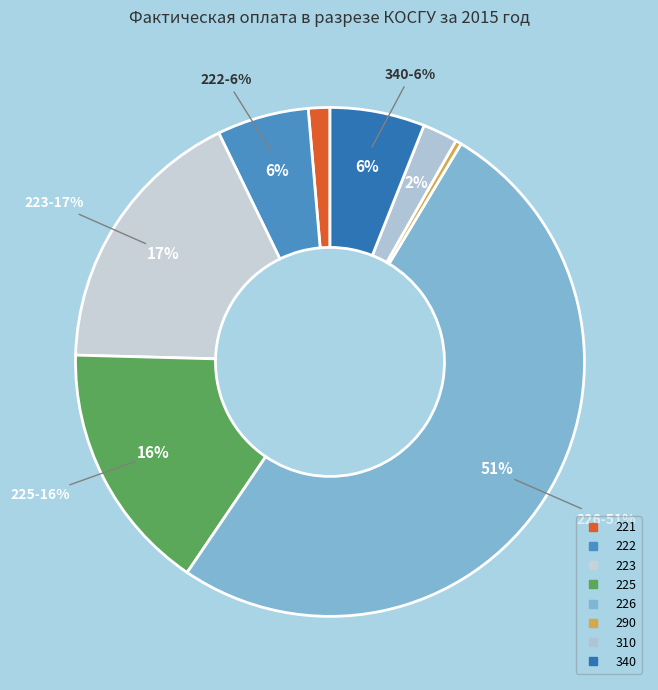

What percentage is the 221 slice, to the nearest percent?

1%